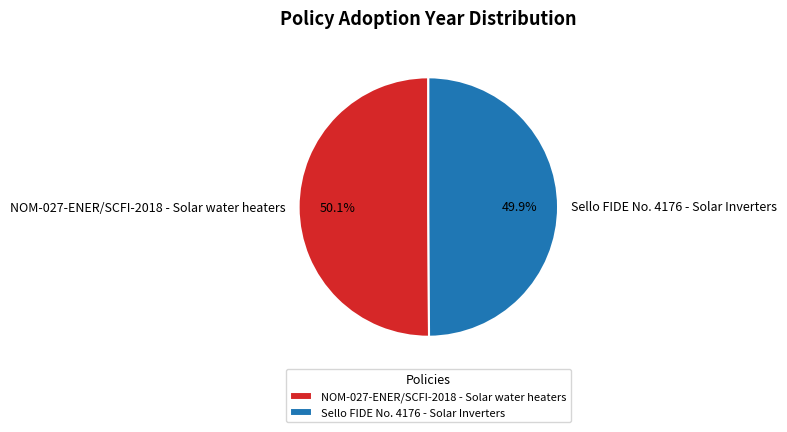

To the nearest percent, what percentage of the pie is NOM-027-ENER/SCFI-2018 - Solar water heaters?

50%